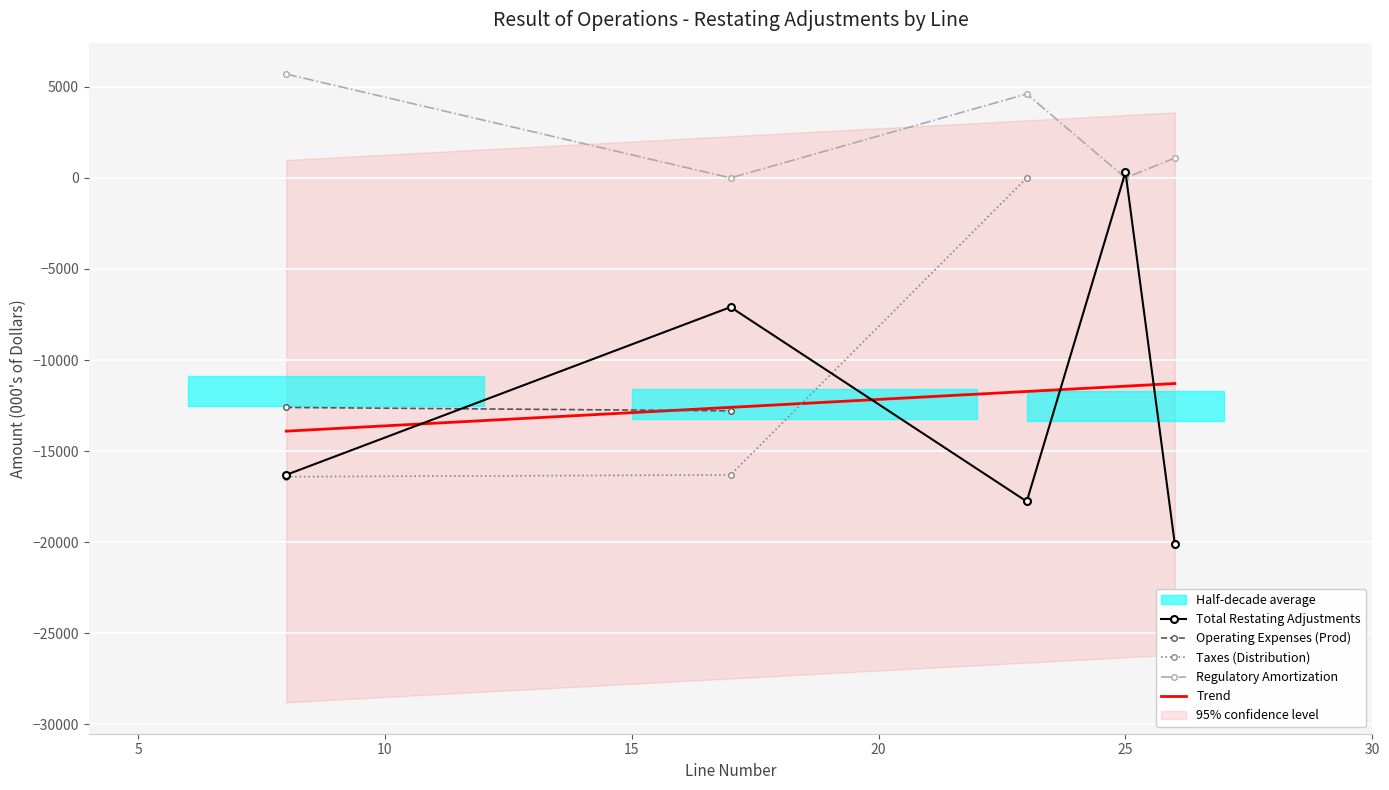

True or false: Operating Expenses (Prod) has more than 2 points higher than both neighbors.

False